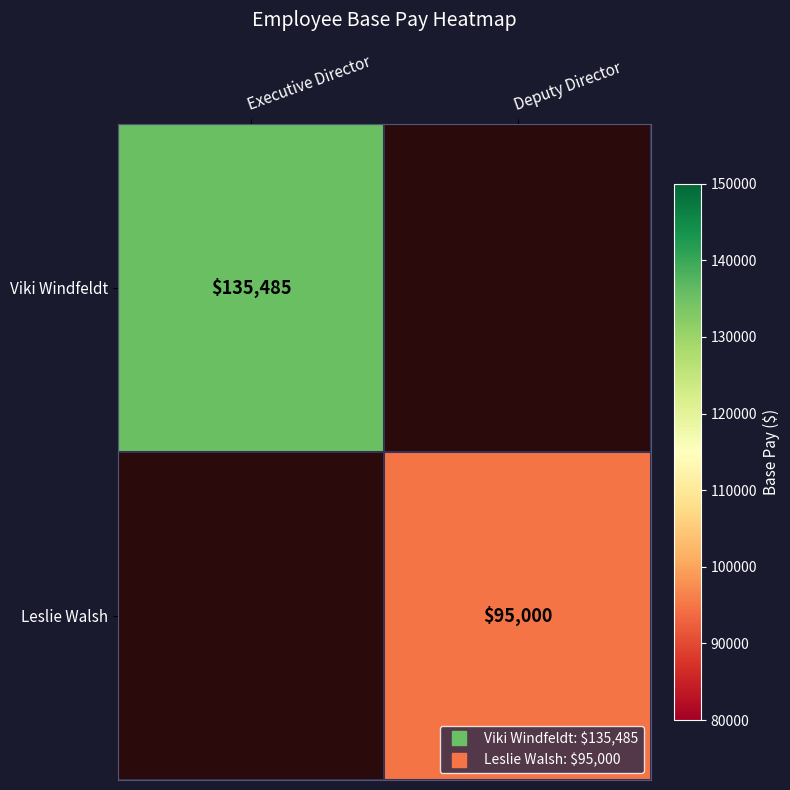

What is the total value across all series at Deputy Director?

95000